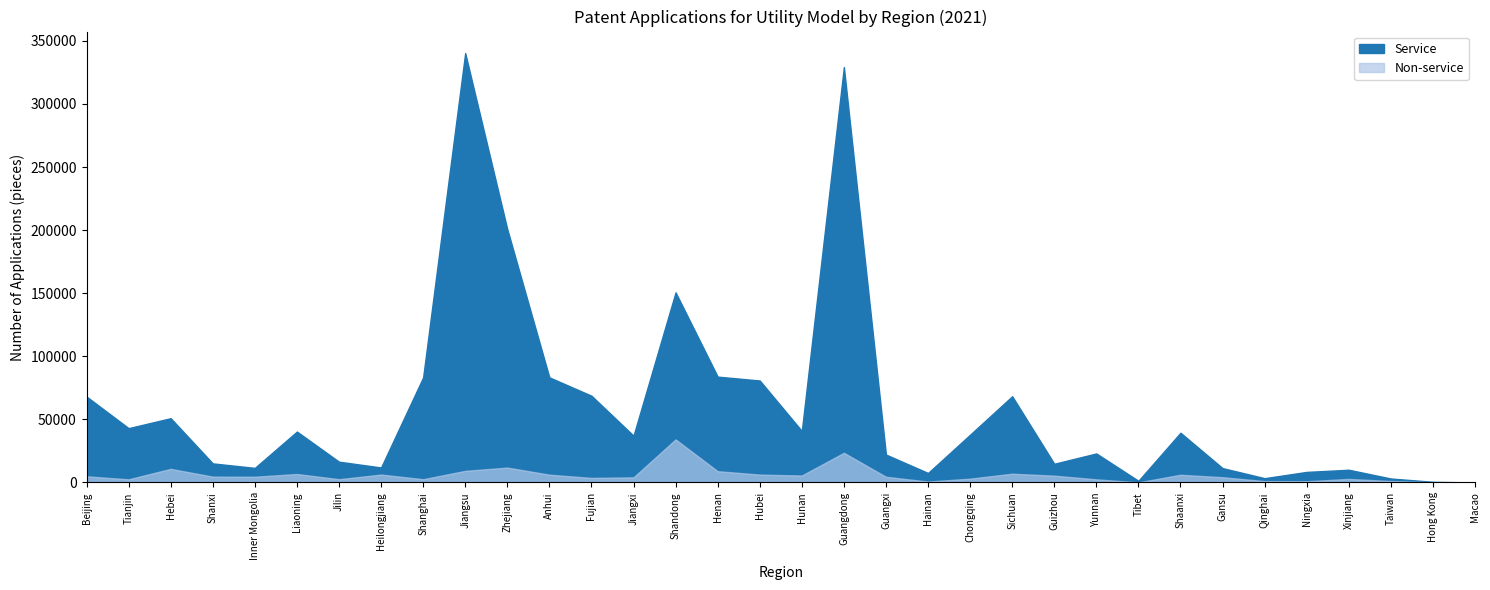

Does the chart display data point markers on the line(s)?

No